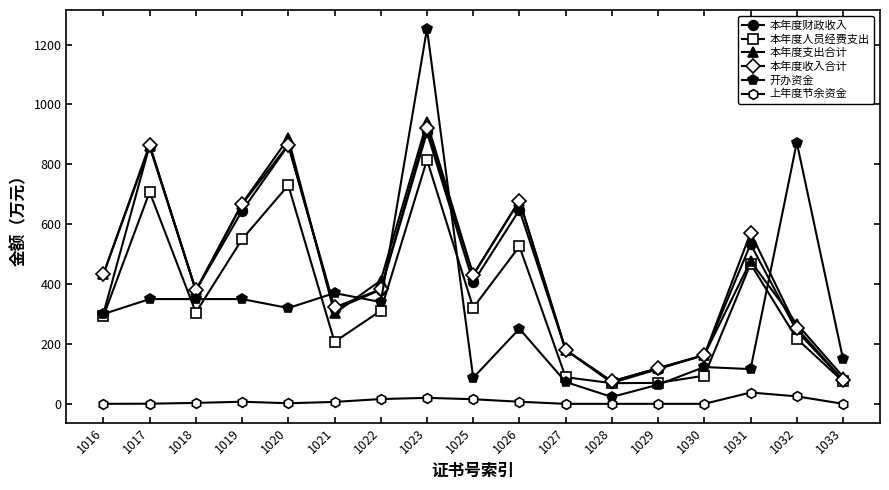

What is the difference between the 本年度财政收入 values at 1033 and 1017?

784.4